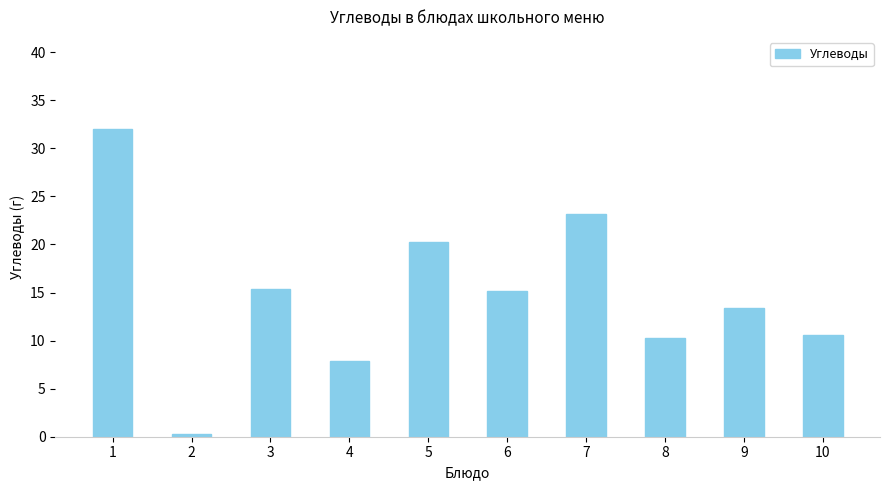

What is the value of the 9th bar from the left?

13.4